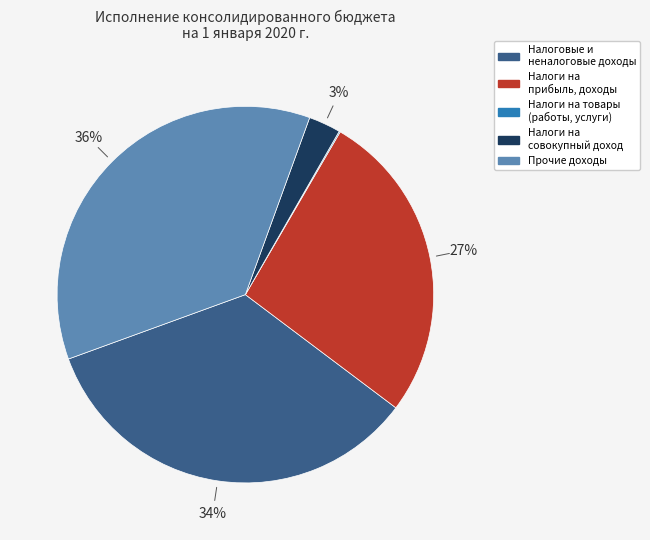

To the nearest percent, what is the difference between the largest and smallest slice percentages?

36%